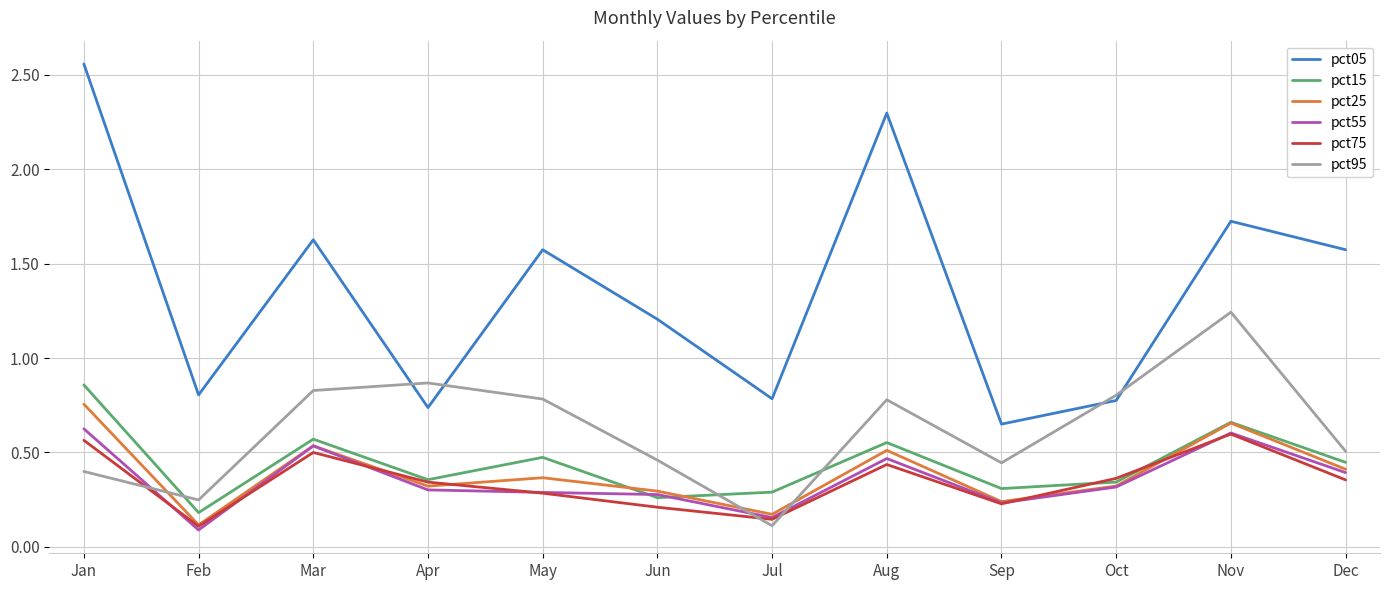

Between Feb and Mar, which series saw the biggest shift?

pct05